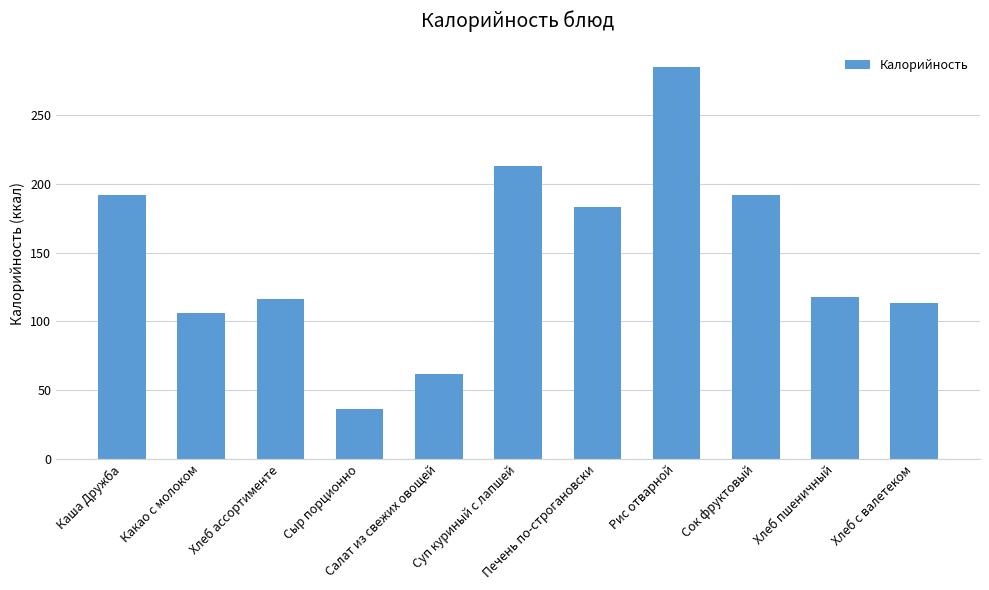

At which category does the chart reach its peak across all series?

Рис отварной